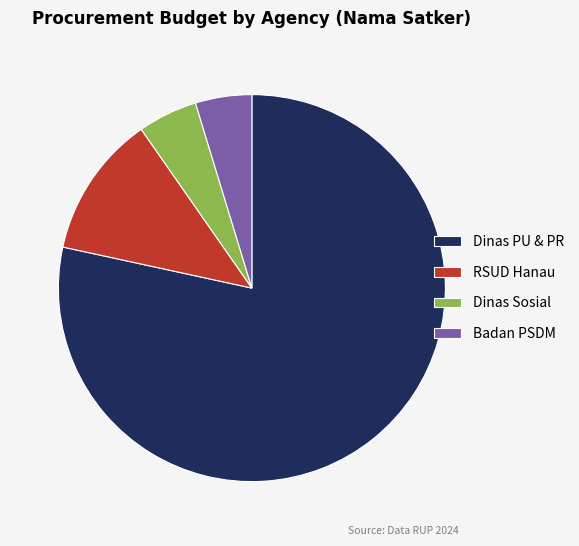

Approximately how many times larger is the value at Dinas Sosial compared to RSUD Hanau?

0.4